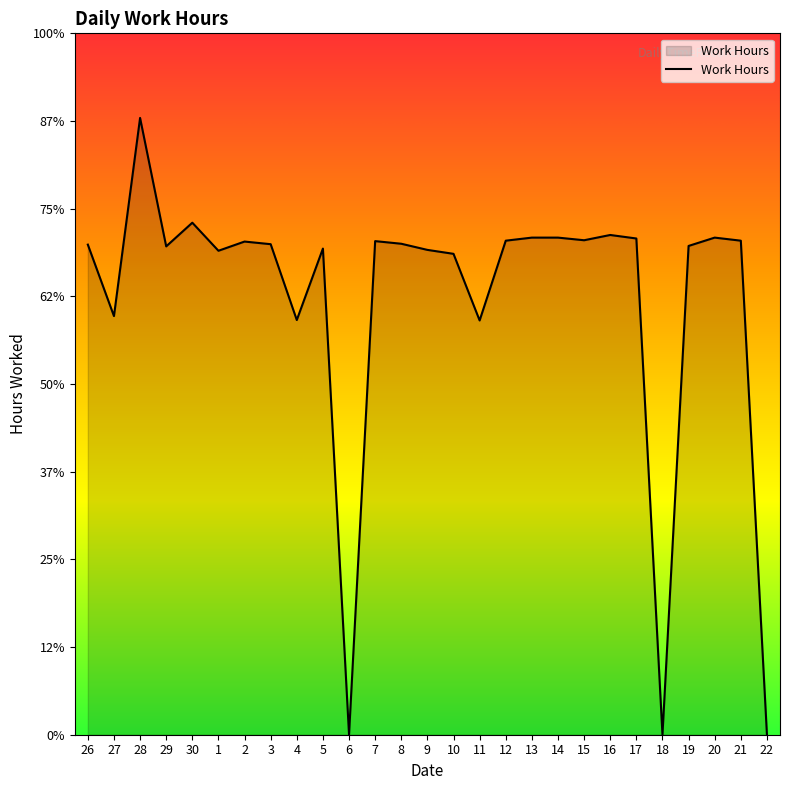

What is the sum of all values?

267.3